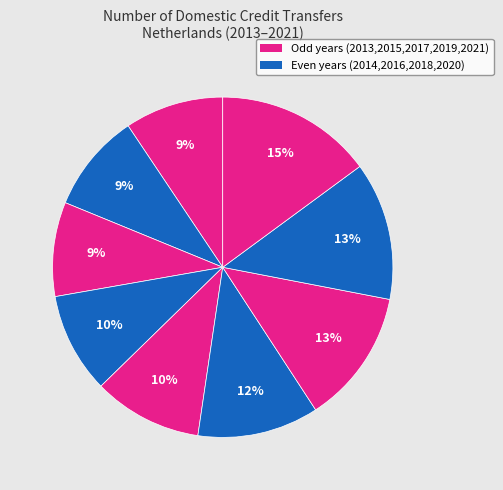

To the nearest percent, what is the average slice percentage?

11%